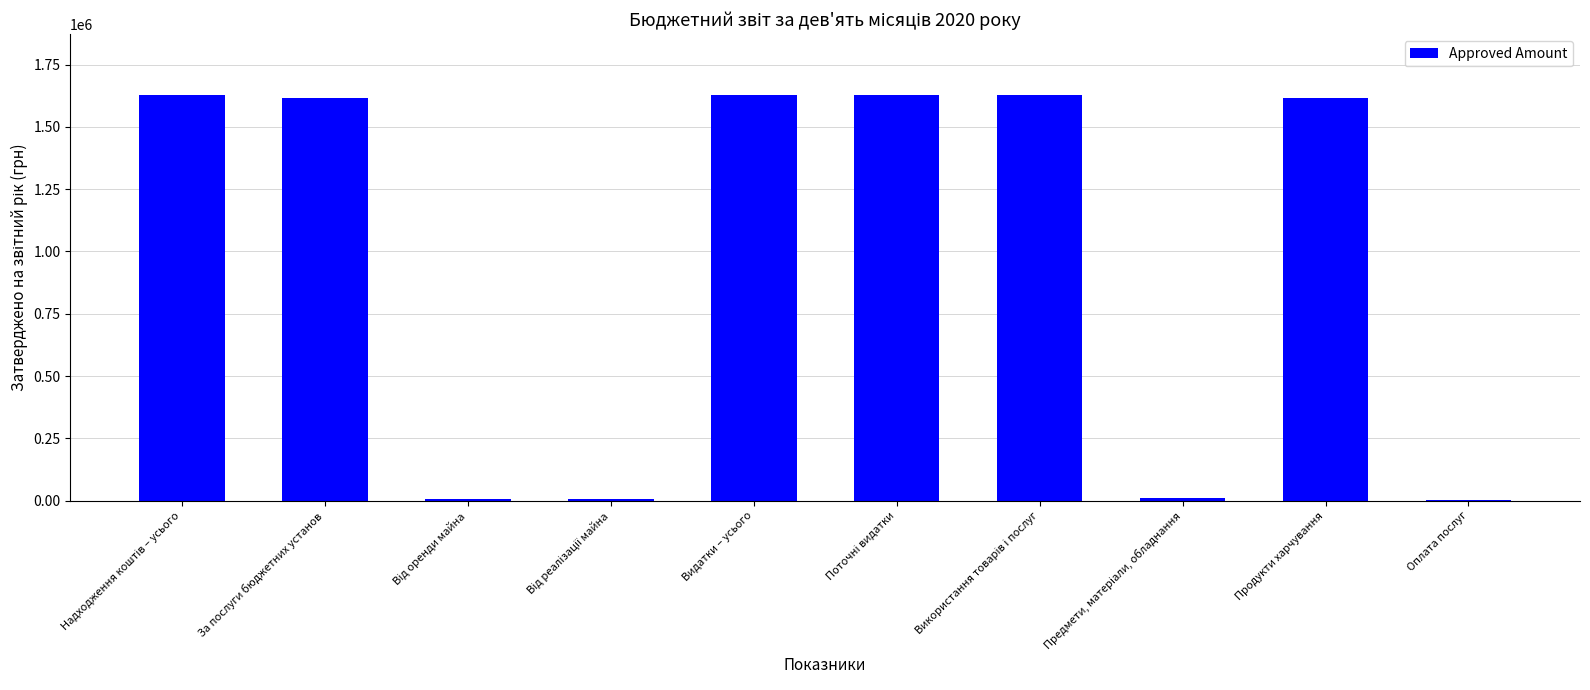

Are the bars horizontal?

No